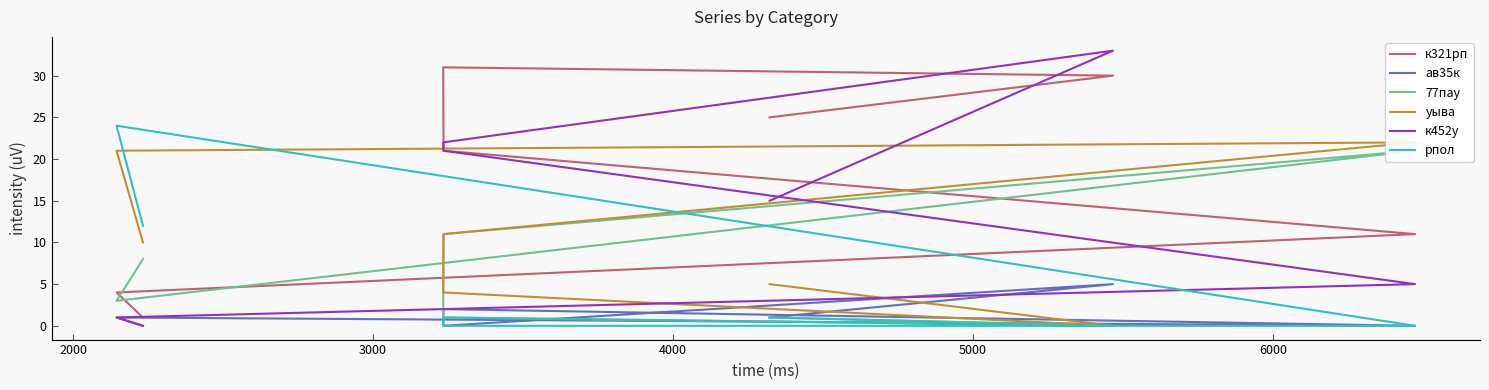

How many intersections are there between 77пау and рпол?

1